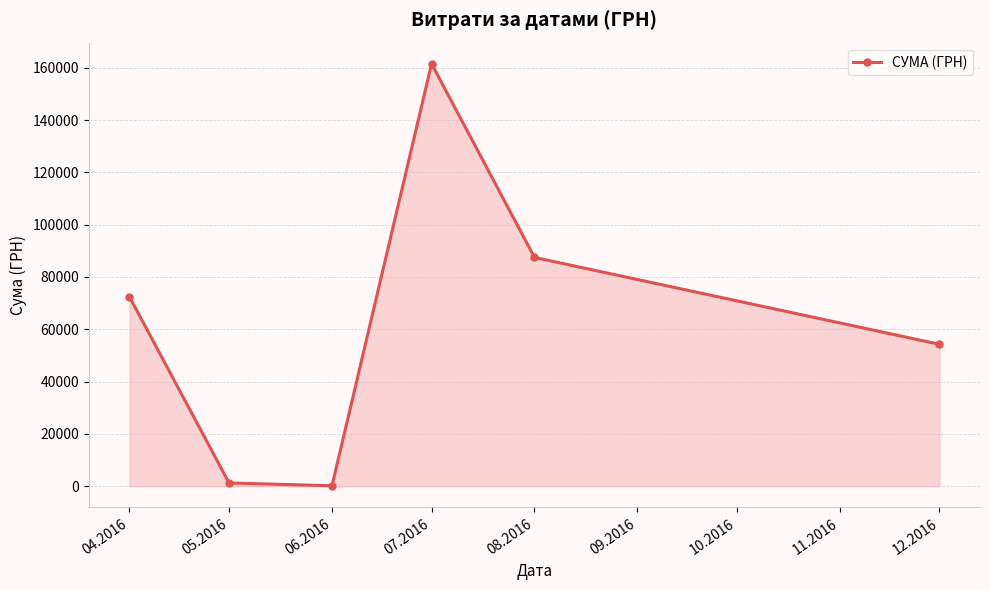

At which label is the value closest to 80846?

08.2016